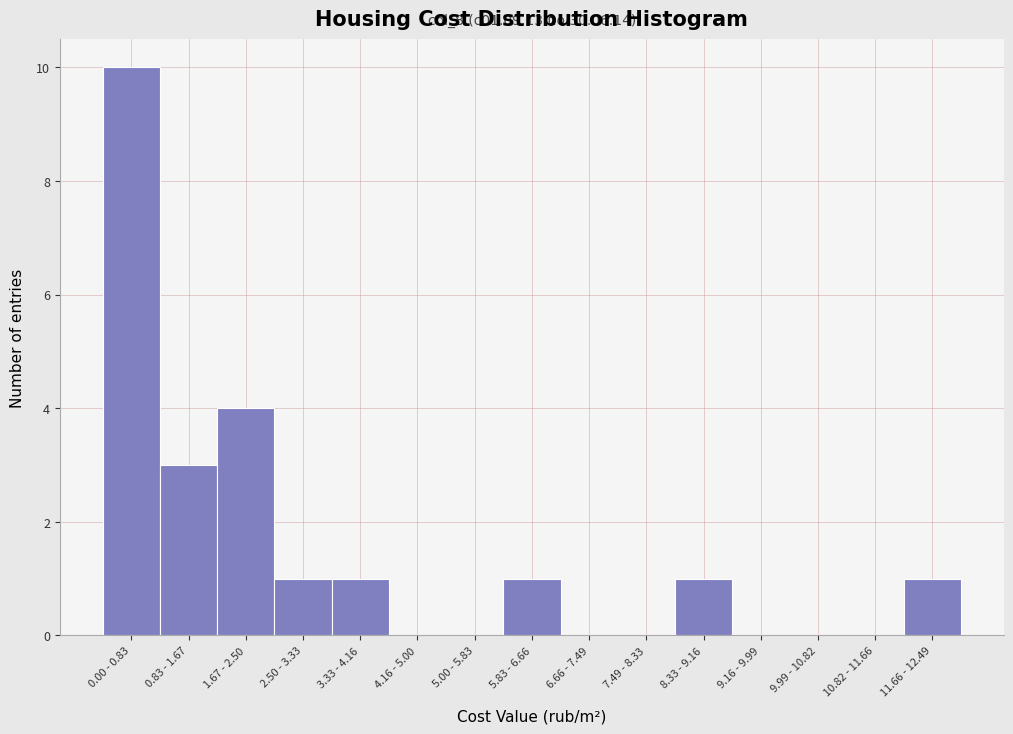

Reading right to left, transcribe all the data shown in this chart.

11.66 - 12.49=1	10.82 - 11.66=0	9.99 - 10.82=0	9.16 - 9.99=0	8.33 - 9.16=1	7.49 - 8.33=0	6.66 - 7.49=0	5.83 - 6.66=1	5.00 - 5.83=0	4.16 - 5.00=0	3.33 - 4.16=1	2.50 - 3.33=1	1.67 - 2.50=4	0.83 - 1.67=3	0.00 - 0.83=10